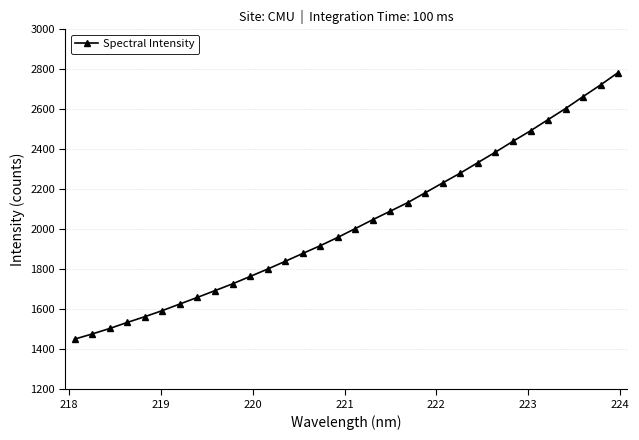

What is the value of the 7th point from the left?

1626.6